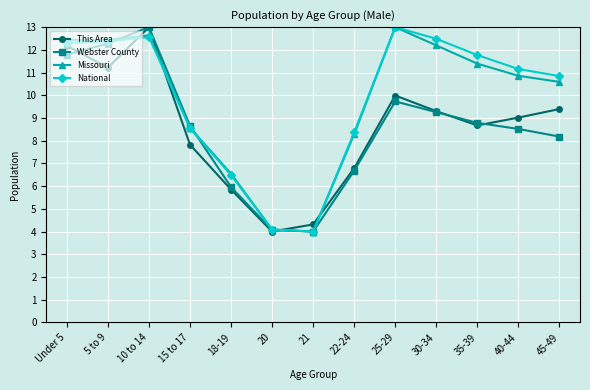

At which category is the sum across all series the highest?

10 to 14